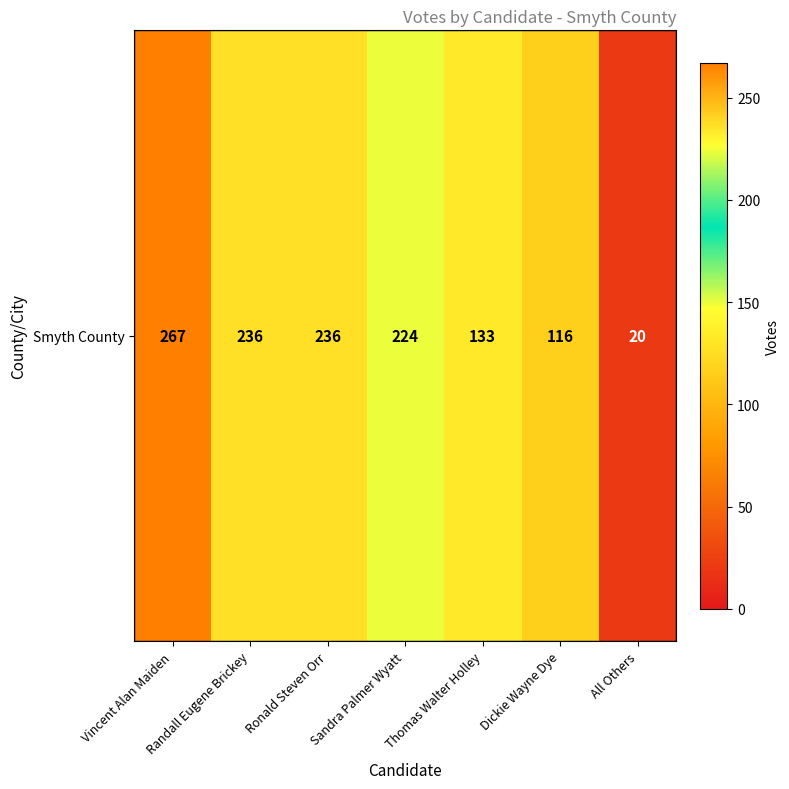

At which label does the data first exceed 224?

Vincent Alan Maiden